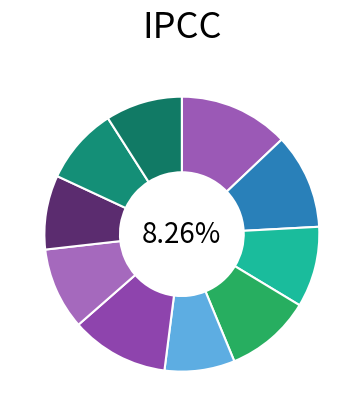

Does 115570329 account for over 50% of the chart?

No